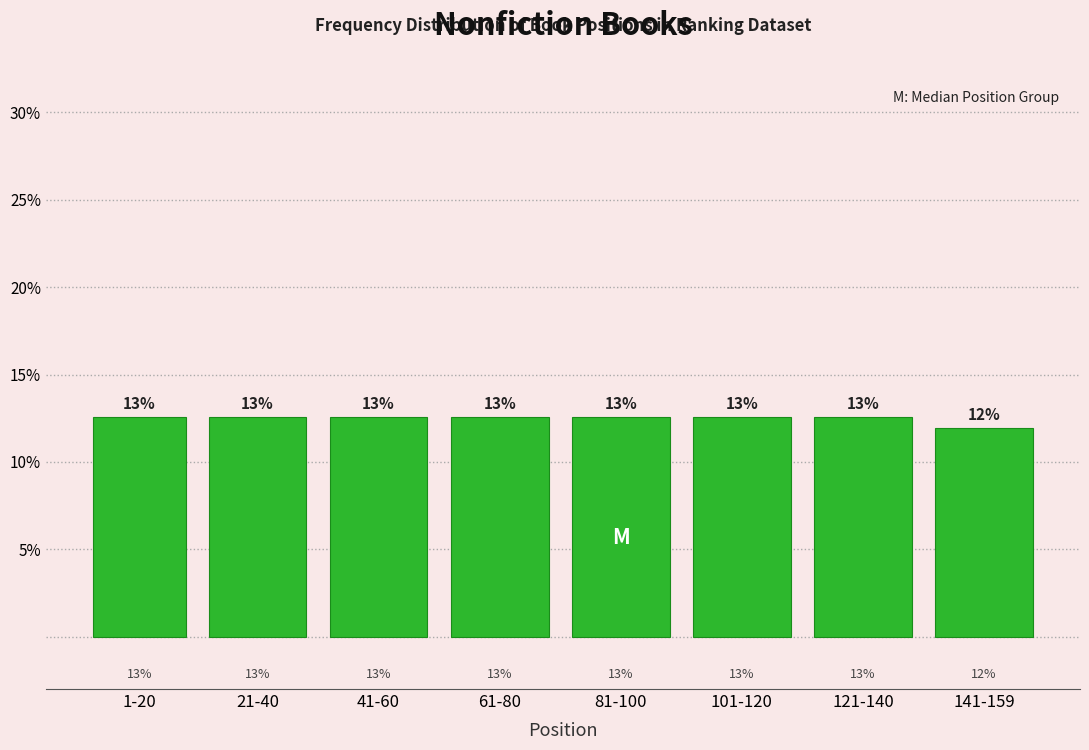

How many bars are there in total?

8